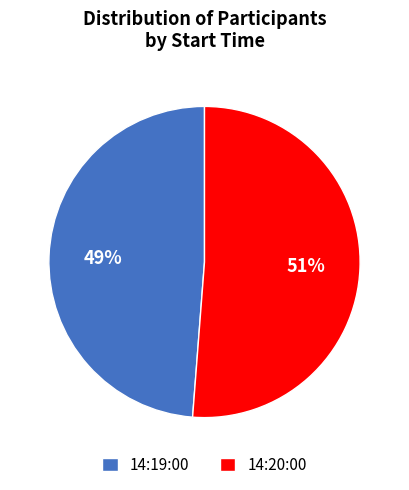

Do 14:20:00 and 14:19:00 together represent more than half of the pie?

Yes